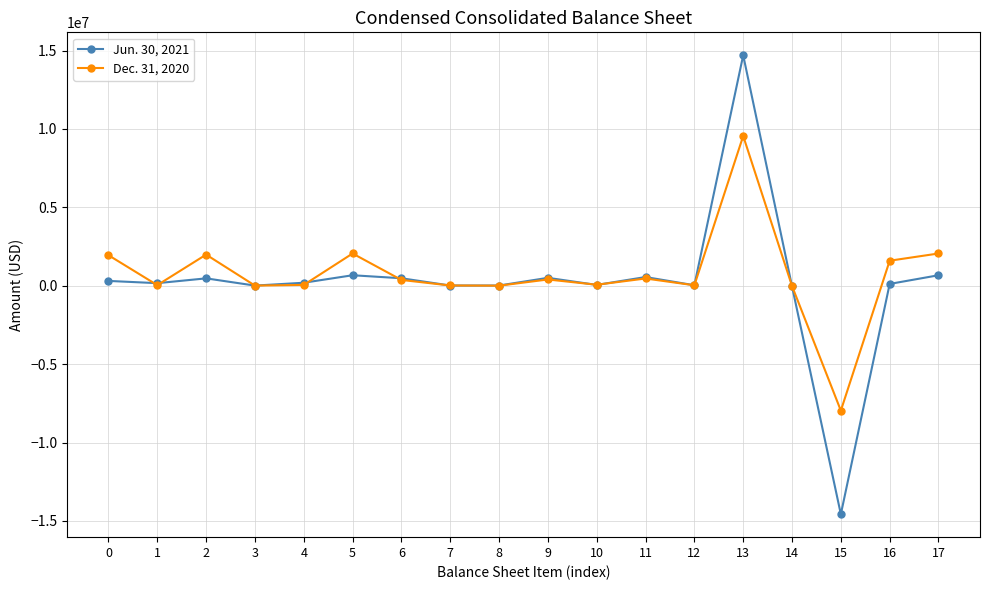

How many data points in Dec. 31, 2020 are less than 368784?

9